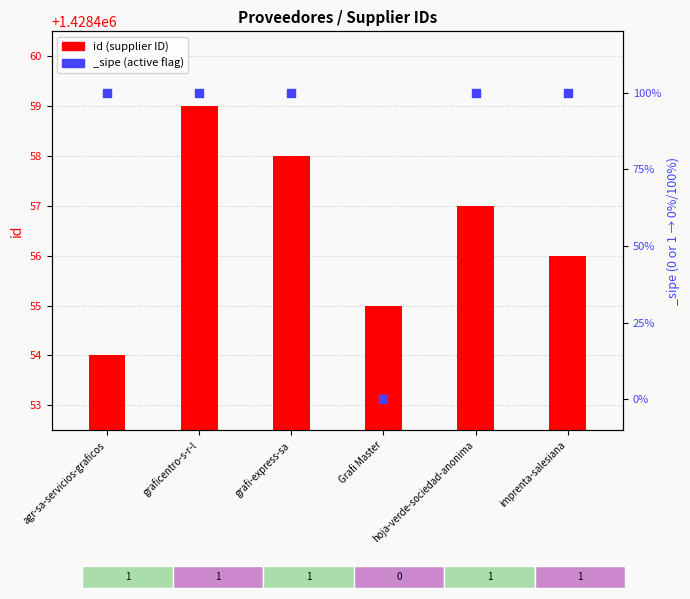

What is the ratio of the value at Grafi Master to the value at hoja-verde-sociedad-anonima?

1.0